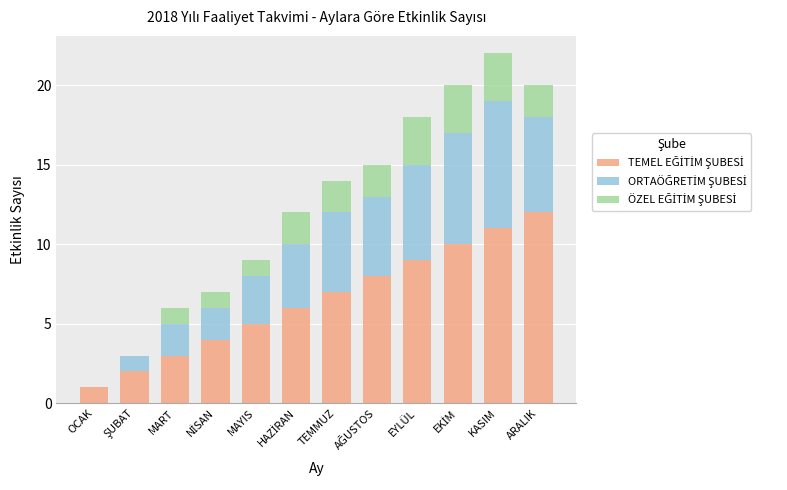

Does the chart contain stacked bars?

Yes